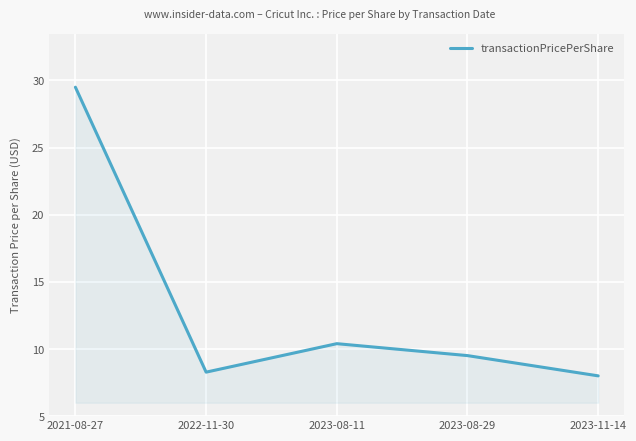

What position from the left is 2023-08-11?

3